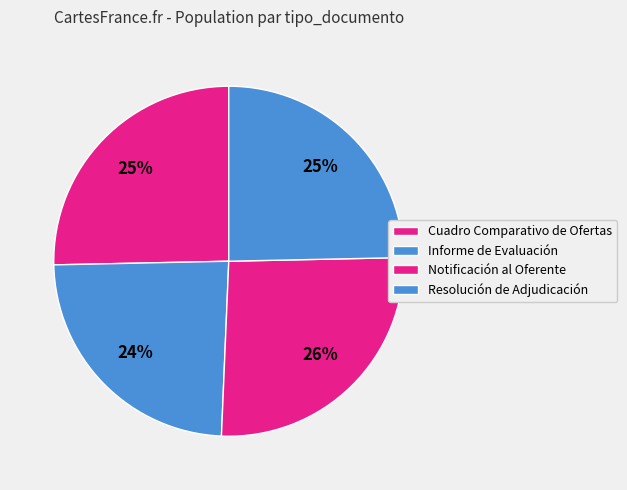

Which slice is the largest?

Notificación al Oferente